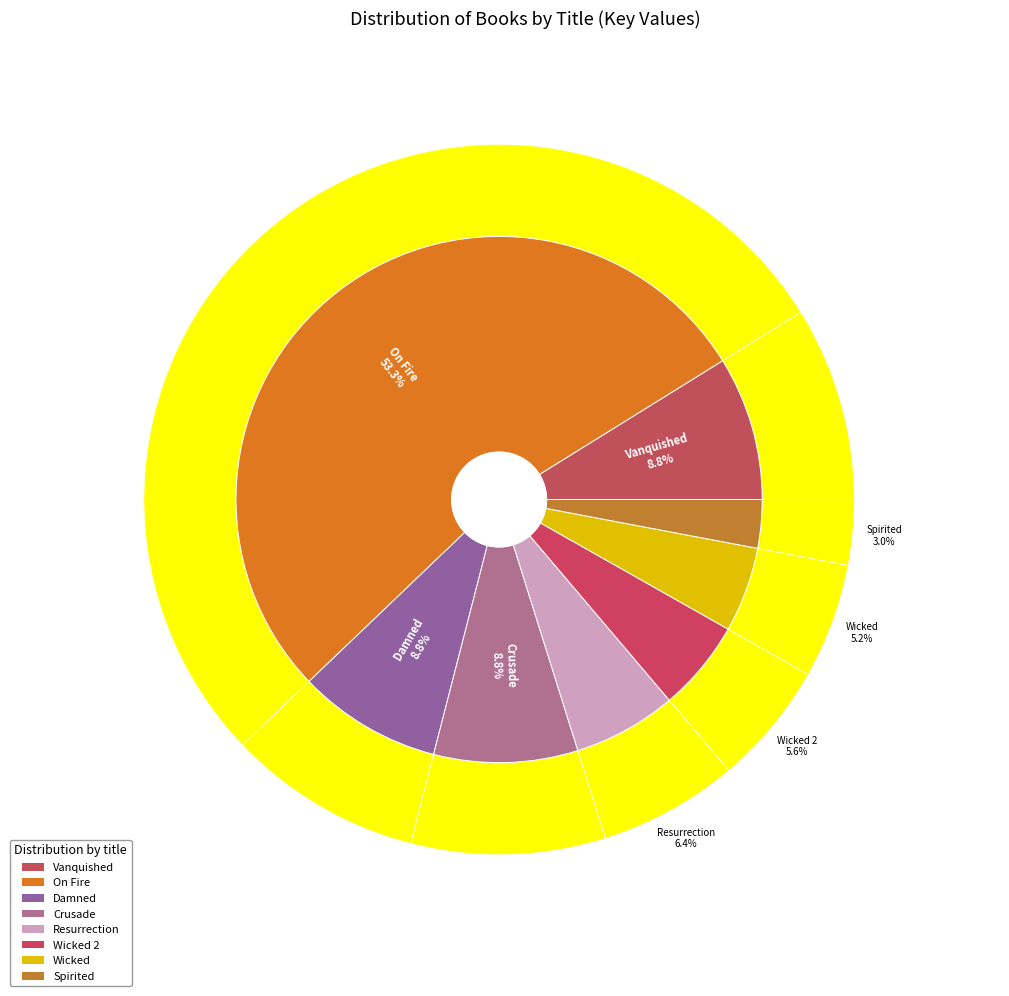

What is the smallest slice in the pie chart?

Spirited